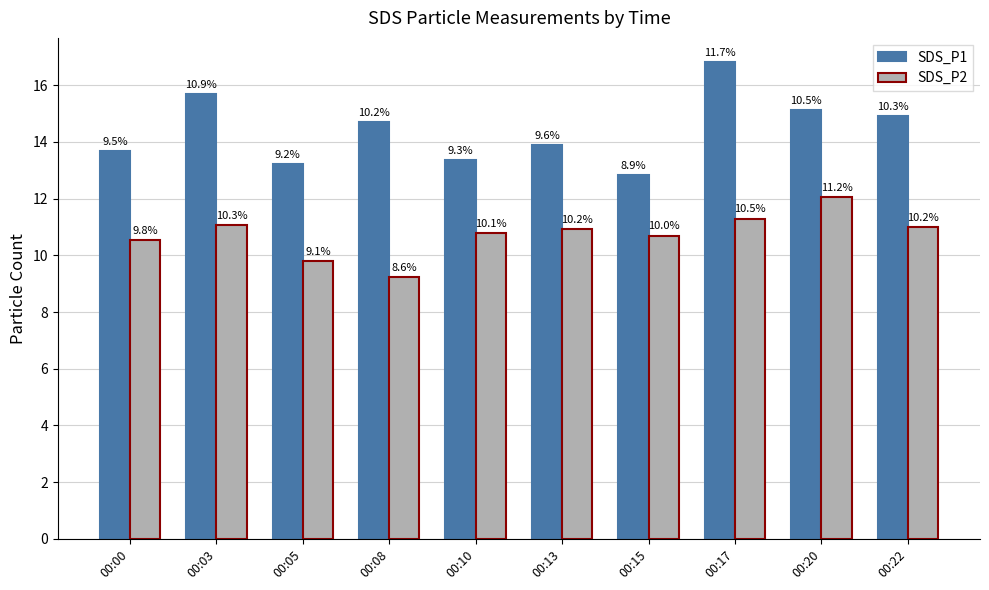

What is the difference between the highest and lowest values at 00:03?

4.6